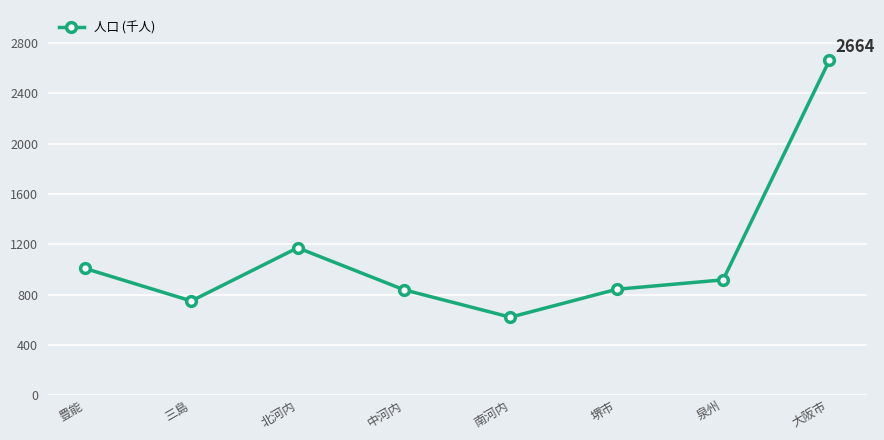

What is the sum of all values?

8810